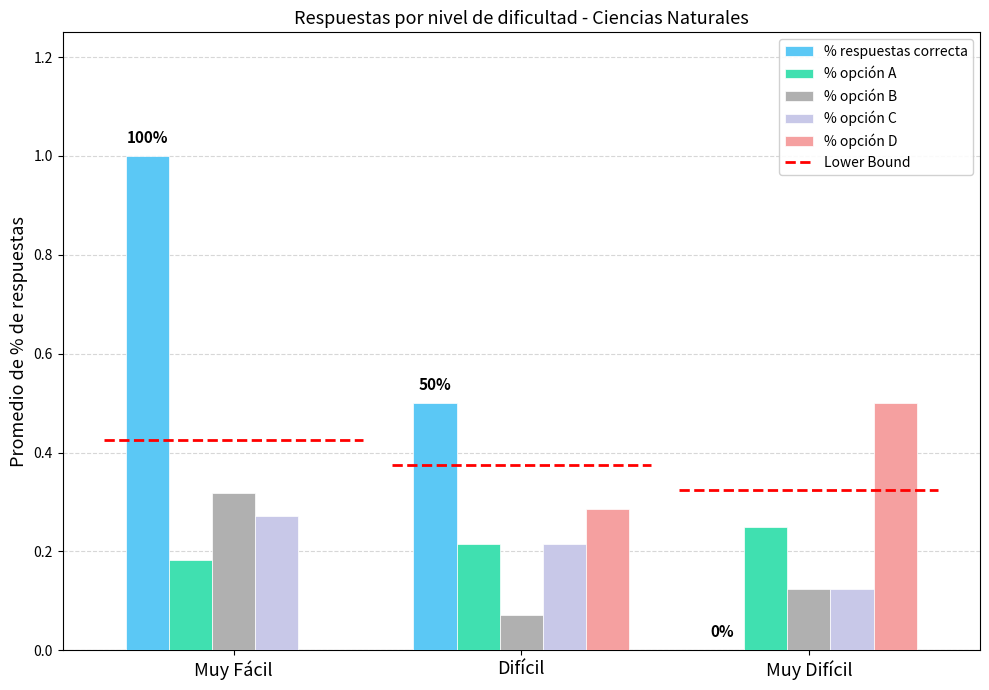

Is it true that % opción A equals 0.1 at Muy Fácil?

False